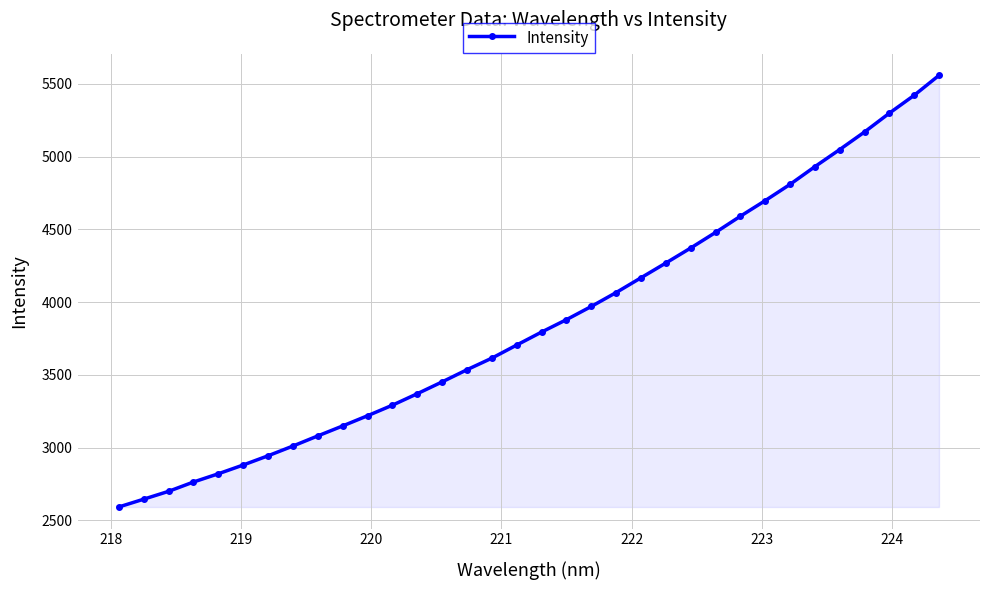

What is the difference between the maximum and second lowest values?

2914.5